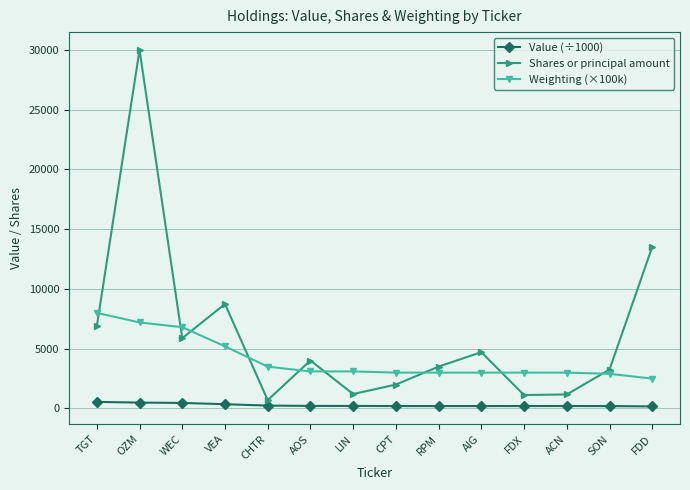

What is the difference between the Weighting (×100k) values at LIN and SON?

200.0